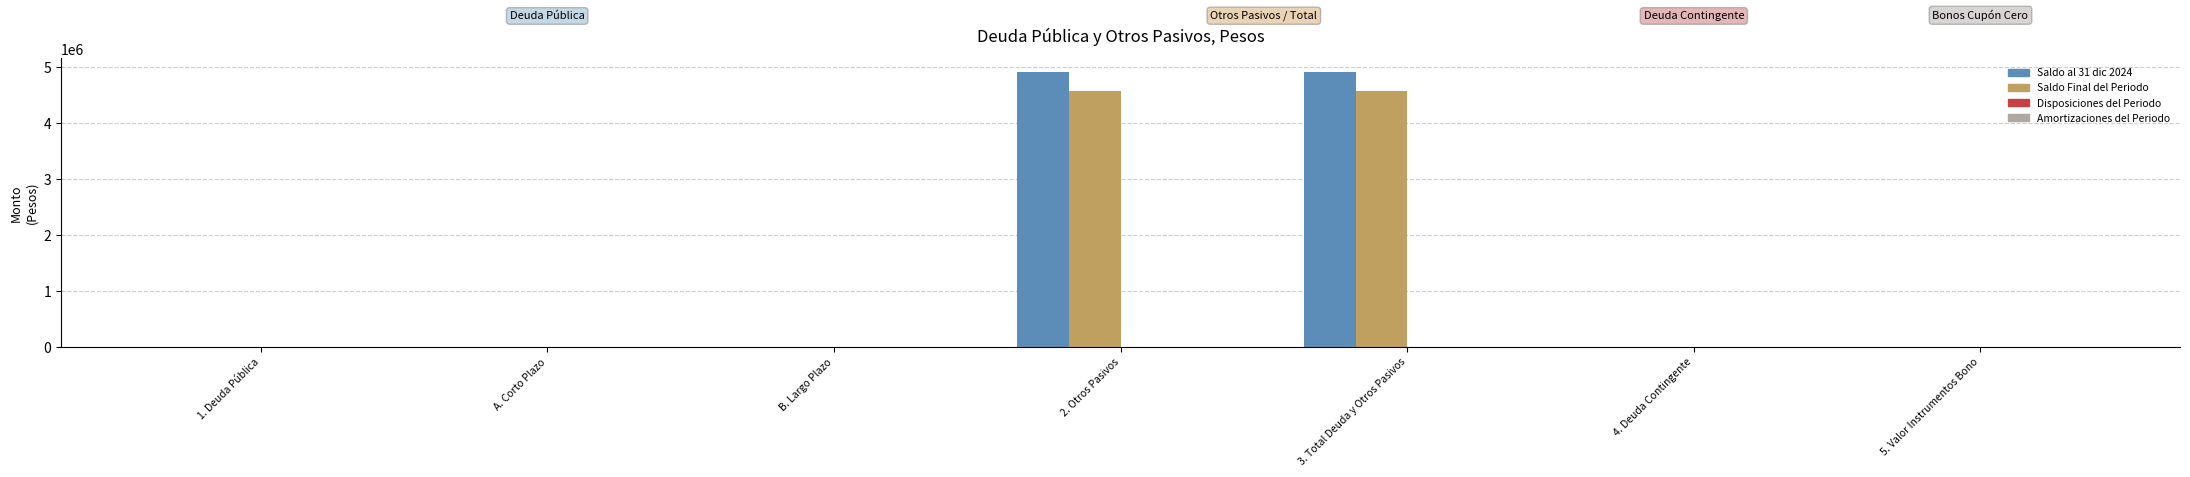

Reading left to right, extract all data points from this chart.

Saldo al 31 dic 2024: 1. Deuda Pública=0.0	A. Corto Plazo=0.0	B. Largo Plazo=0.0	2. Otros Pasivos=4914310.3	3. Total Deuda y Otros Pasivos=4914310.3	4. Deuda Contingente=0.0	5. Valor Instrumentos Bono=0.0
Saldo Final del Periodo: 1. Deuda Pública=0.0	A. Corto Plazo=0.0	B. Largo Plazo=0.0	2. Otros Pasivos=4583702.8	3. Total Deuda y Otros Pasivos=4583702.8	4. Deuda Contingente=0.0	5. Valor Instrumentos Bono=0.0